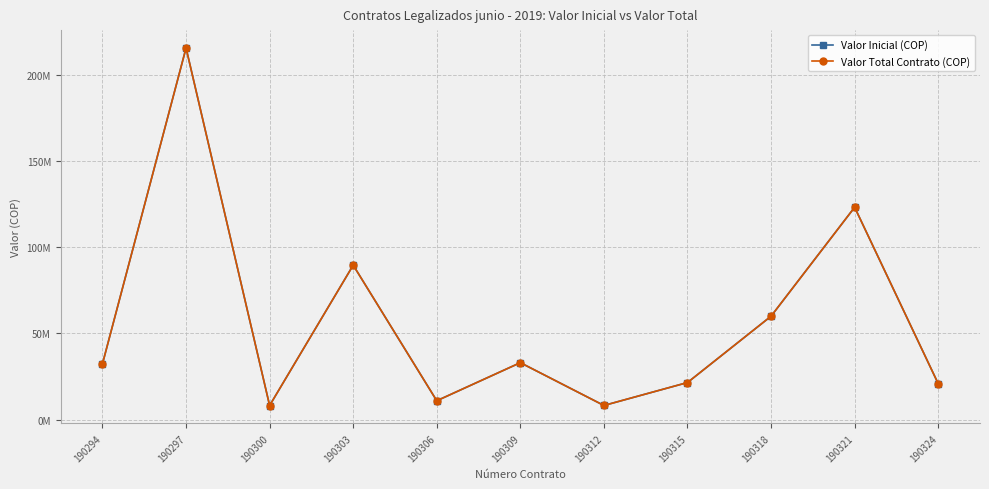

True or false: Valor Inicial (COP) and Valor Total Contrato (COP) cross at least once.

False